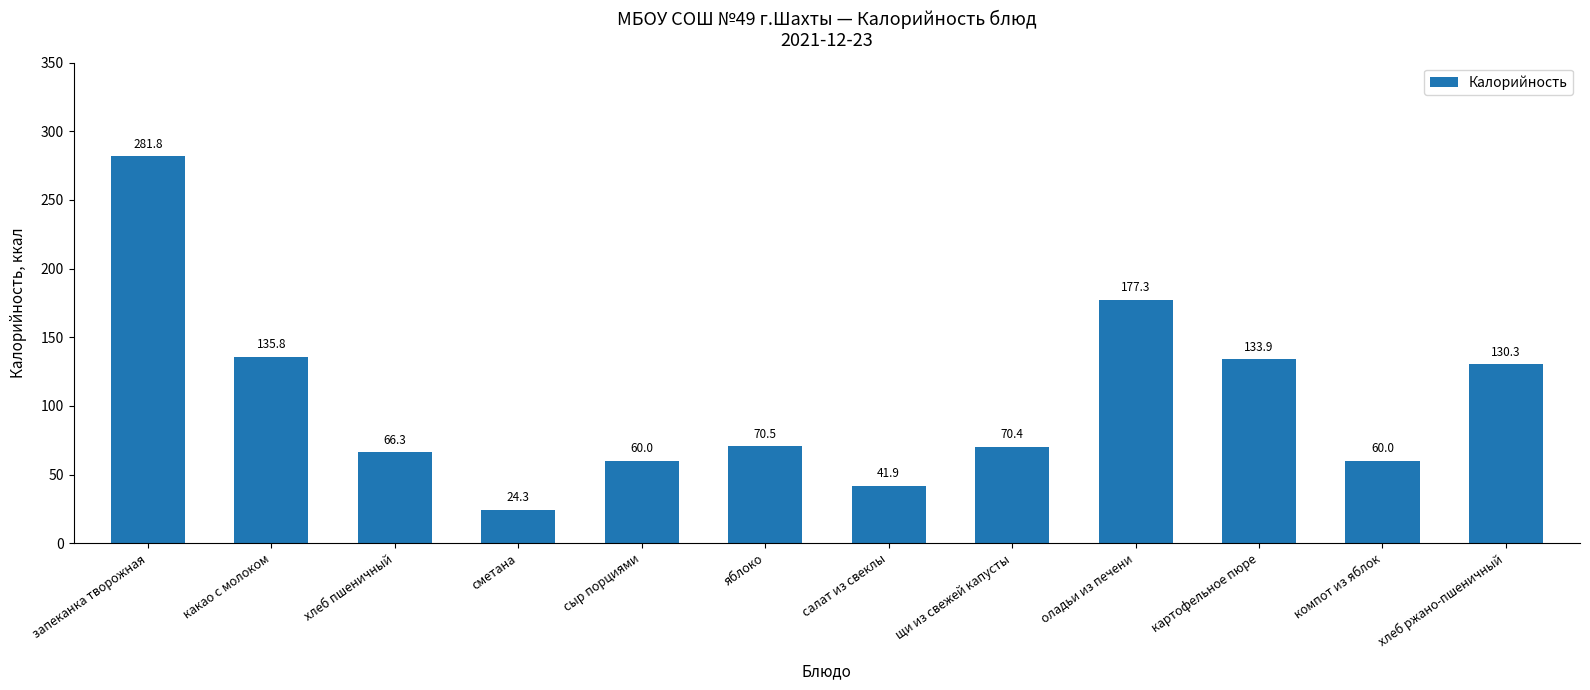

What value does the data have at сыр порциями?

60.0